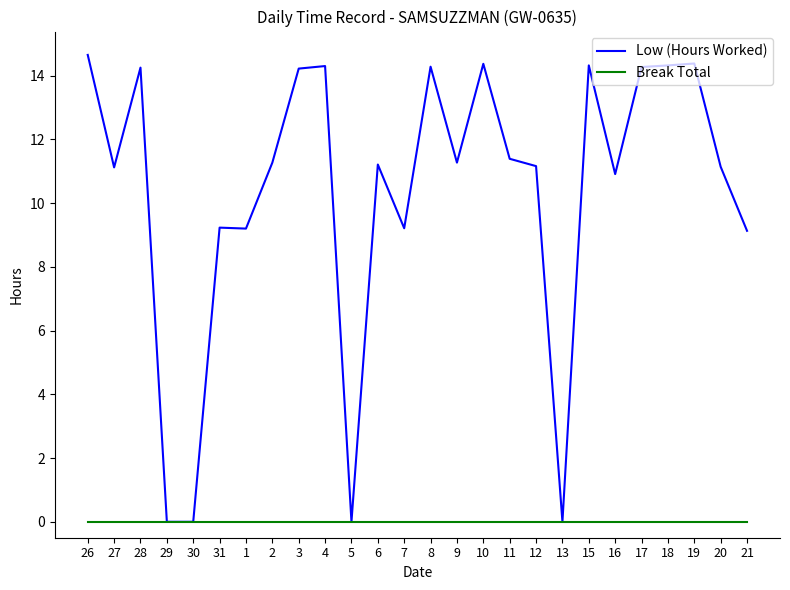

Which series changed the most between 9 and 13?

Low (Hours Worked)